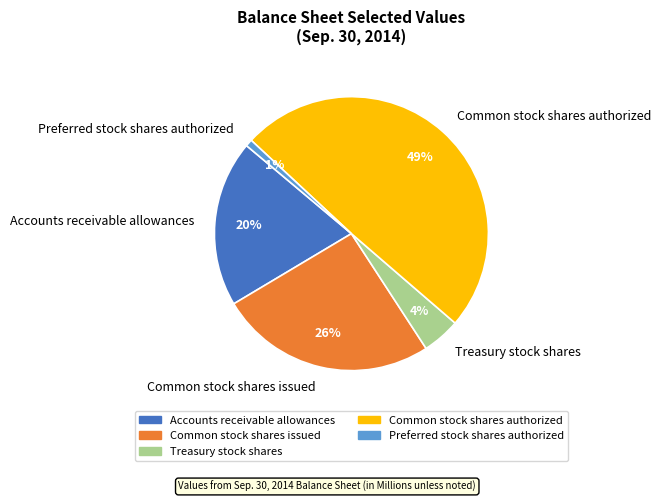

Does Accounts receivable allowances account for over 50% of the chart?

No